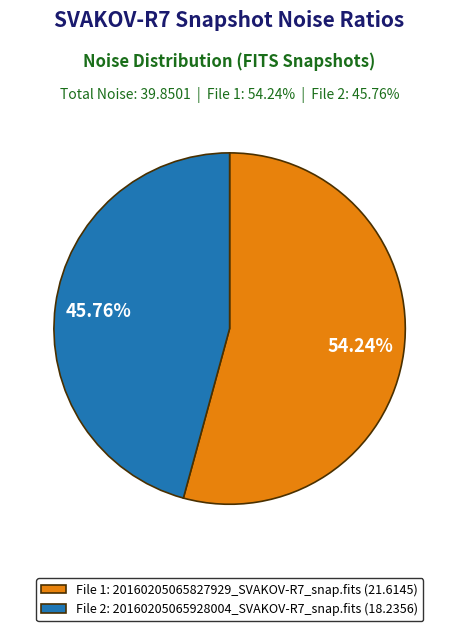

Rank the categories by value from lowest to highest.

File 2: 20160205065928004_SVAKOV-R7_snap.fits (18.2356), File 1: 20160205065827929_SVAKOV-R7_snap.fits (21.6145)